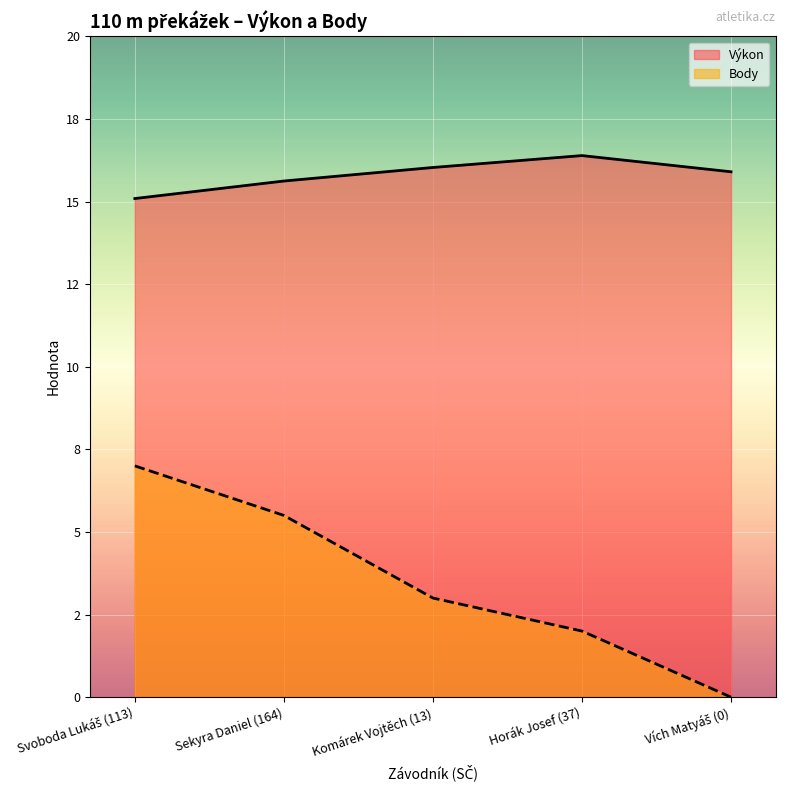

Where is Výkon nearest to the value 15?

Svoboda Lukáš (113)